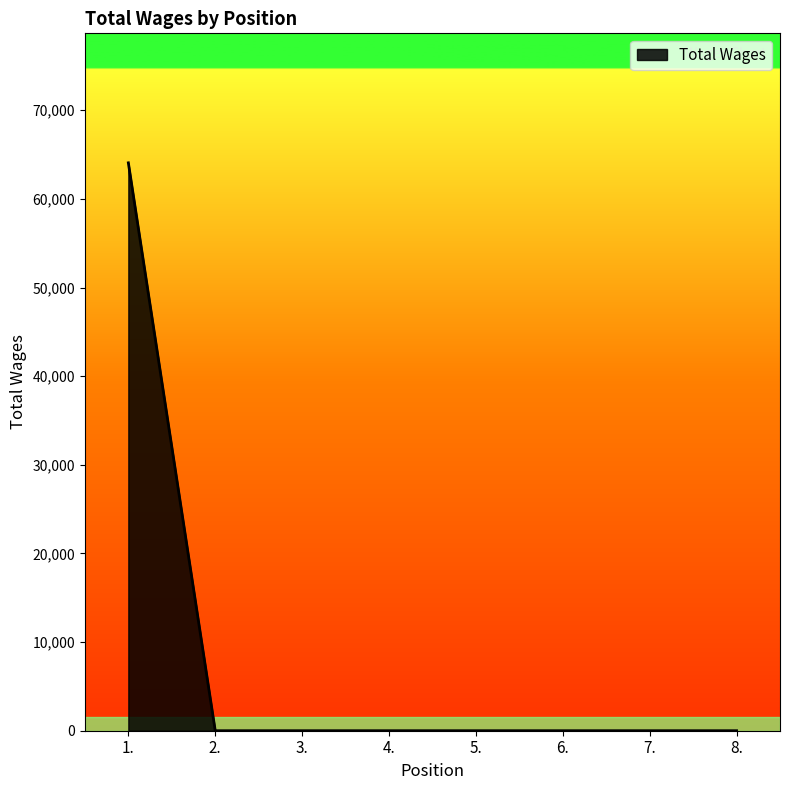

What position from the left is 5.?

5